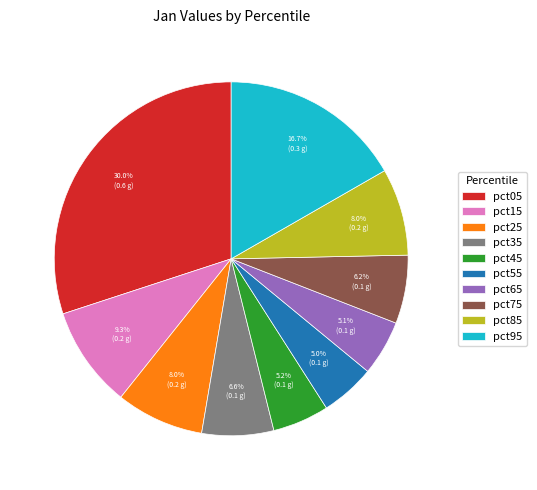

Is it true that pct65 is 17% of the pie?

False